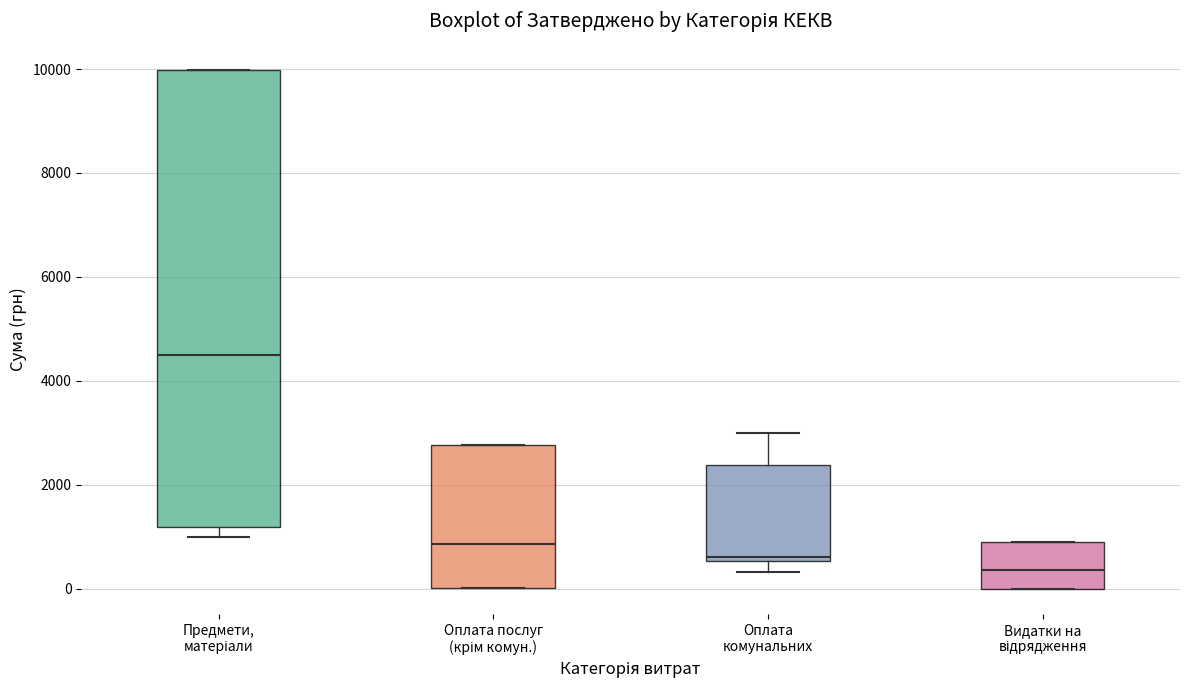

Reading left to right, transcribe this box plot: for each box, give where its median line is, the range the box spans, and where its two whiskers end, as read against the y-axis. The values are not printed on the chart, so give them approximately, as read against the axis.

Предмети, матеріали: median 4600, box 1200 to 10000, whiskers 1000 to 10000
Оплата послуг (крім комун.): median 800, box 0 to 2800, whiskers 0 to 2800
Оплата комунальних: median 600 (just above the box's lower edge), box 600 to 2400, whiskers 400 to 3000
Видатки на відрядження: median 400, box 0 to 1000, whiskers 0 to 1000